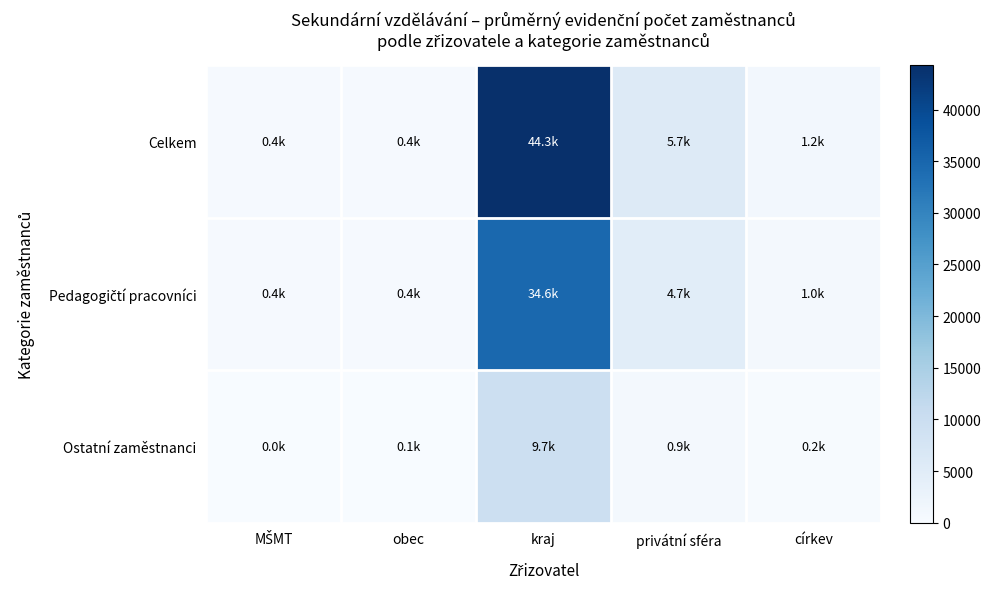

Which has a higher value, MŠMT or privátní sféra?

privátní sféra